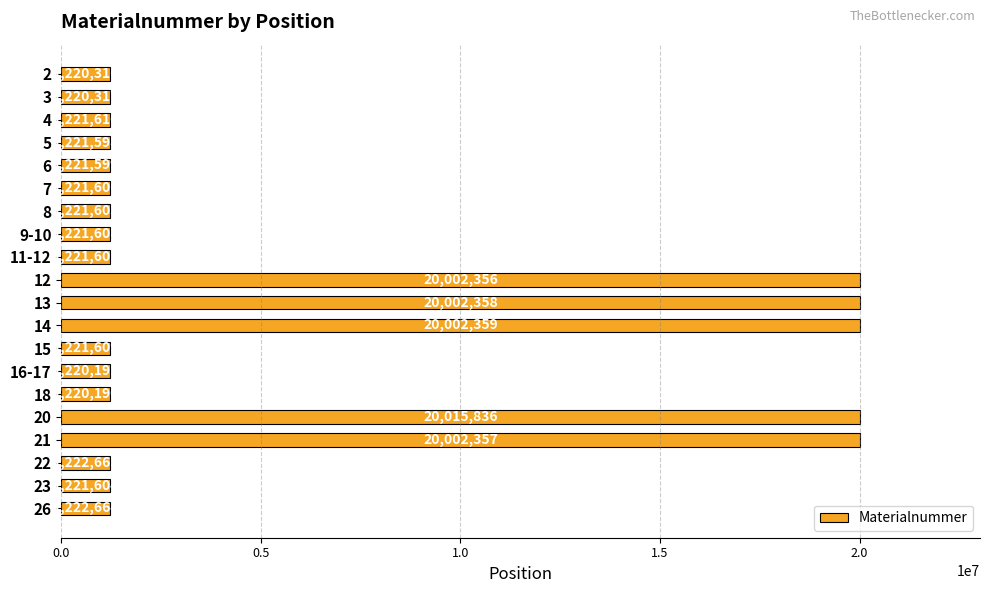

Count the number of categories in the chart.

20